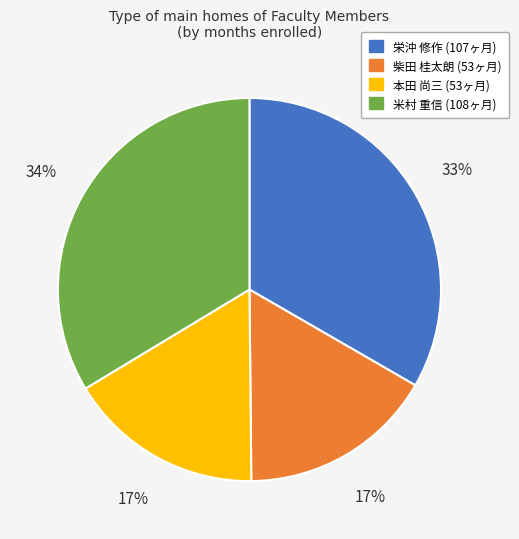

To the nearest percent, what is the difference between the largest and smallest slice percentages?

17%